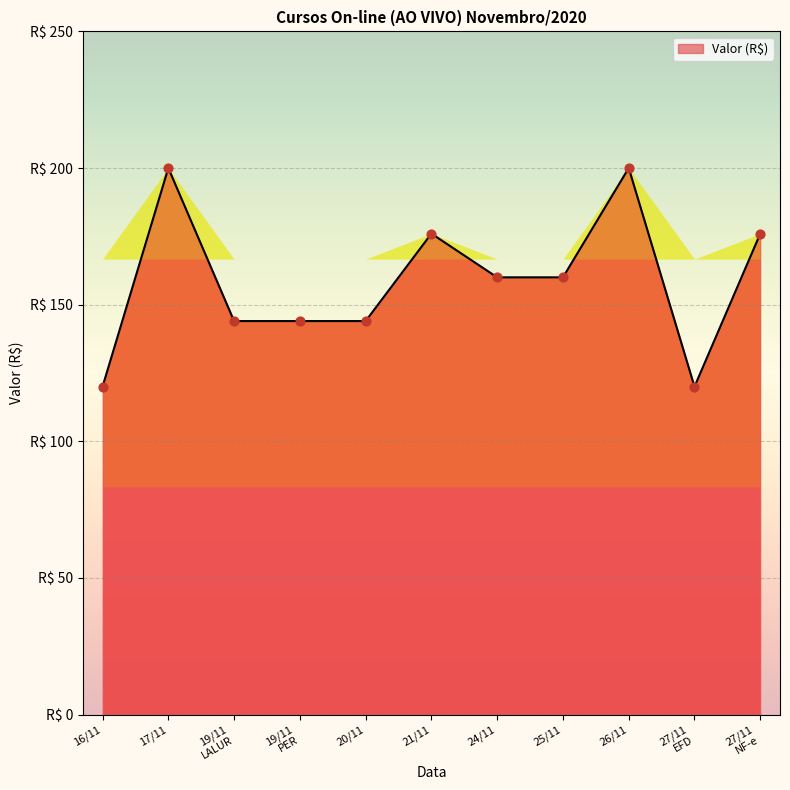

What is the change in value from 25/11 to 27/11
EFD?

-40